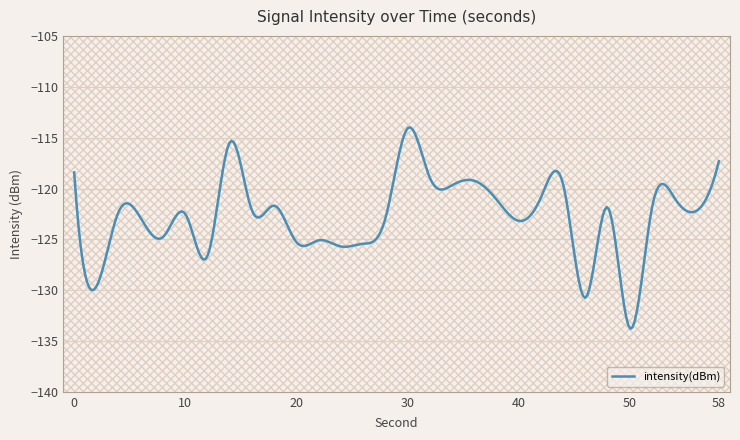

What is the minimum value shown in the chart?

-133.8